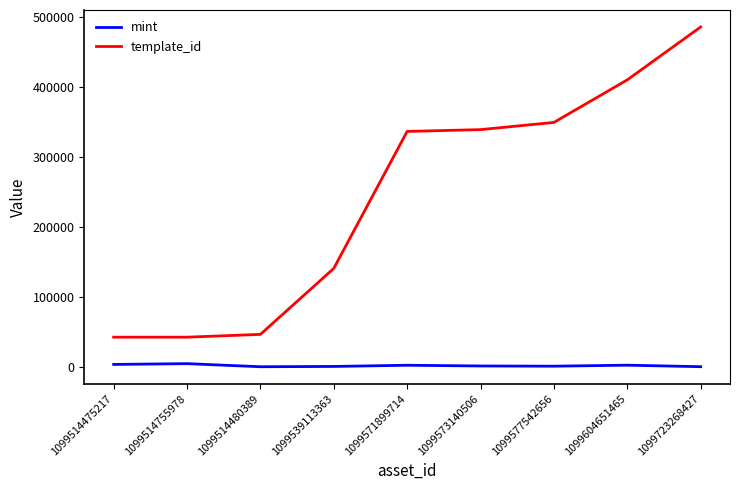

Which series has the largest total across all categories?

template_id